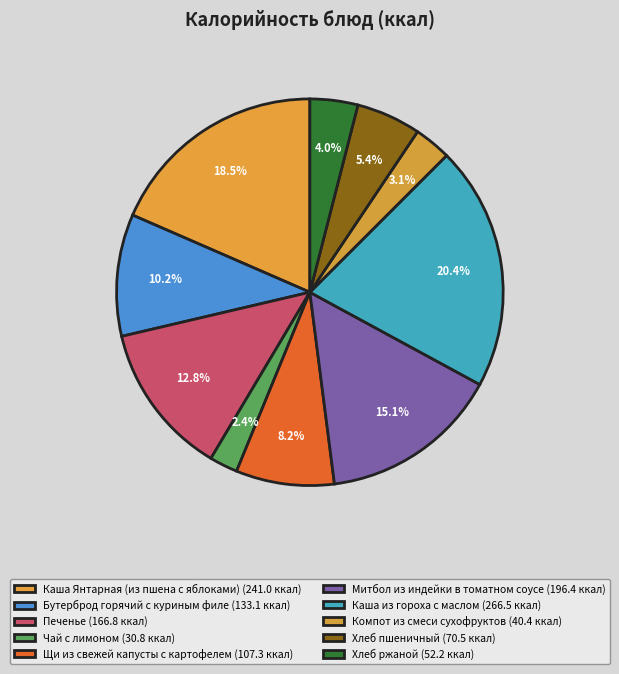

To the nearest percent, what is the average slice percentage?

10%